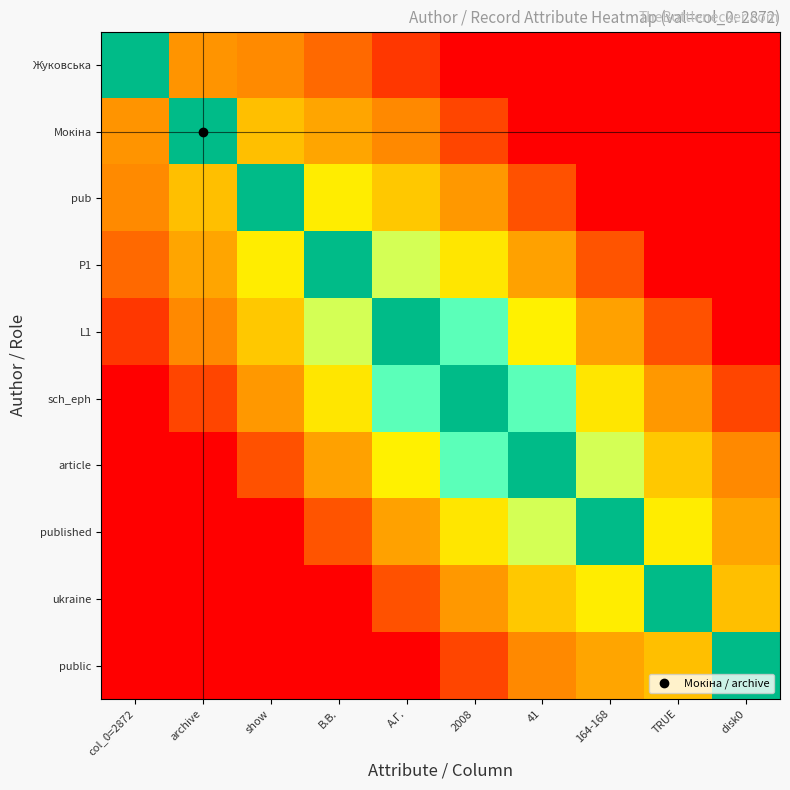

At which category does the chart reach its minimum across all series?

2008